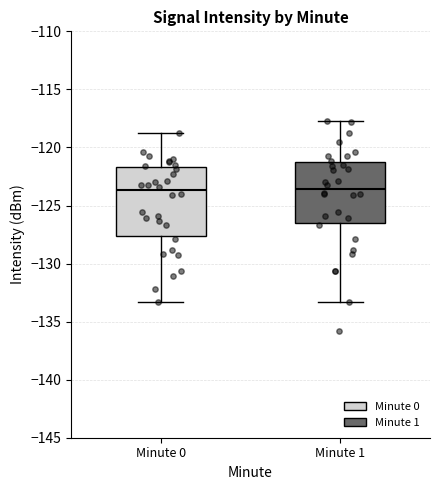

Reading left to right, transcribe this box plot: for each box, give where its median line is, the range the box spans, and where its two whiskers end, as read against the y-axis. The values are not printed on the chart, so give them approximately, as read against the axis.

Minute 0: median -123.5, box -127.5 to -121.5, whiskers -133.5 to -118.5
Minute 1: median -123.5, box -126.5 to -121.0, whiskers -133.5 to -117.5